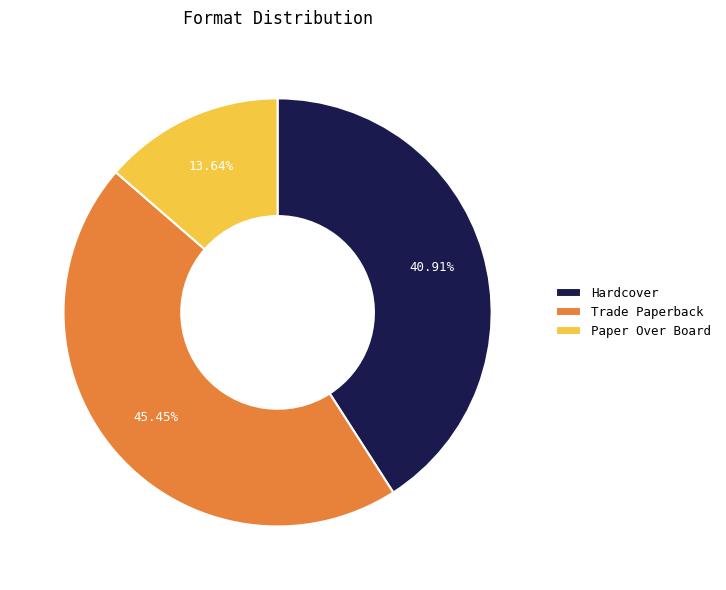

The Trade Paperback slice represents 45% of the pie. True or false?

True